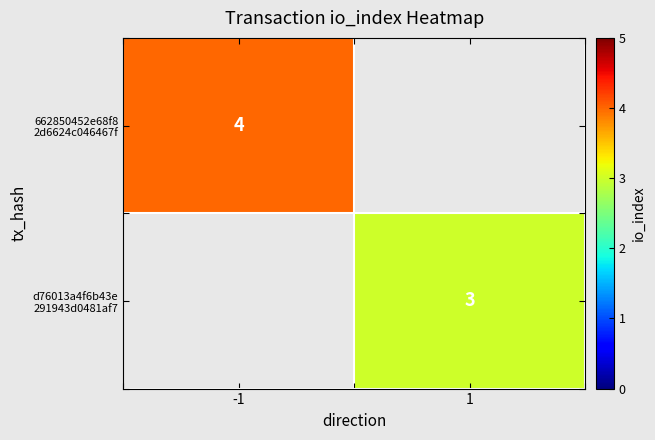

What is the greatest value displayed?

4.0